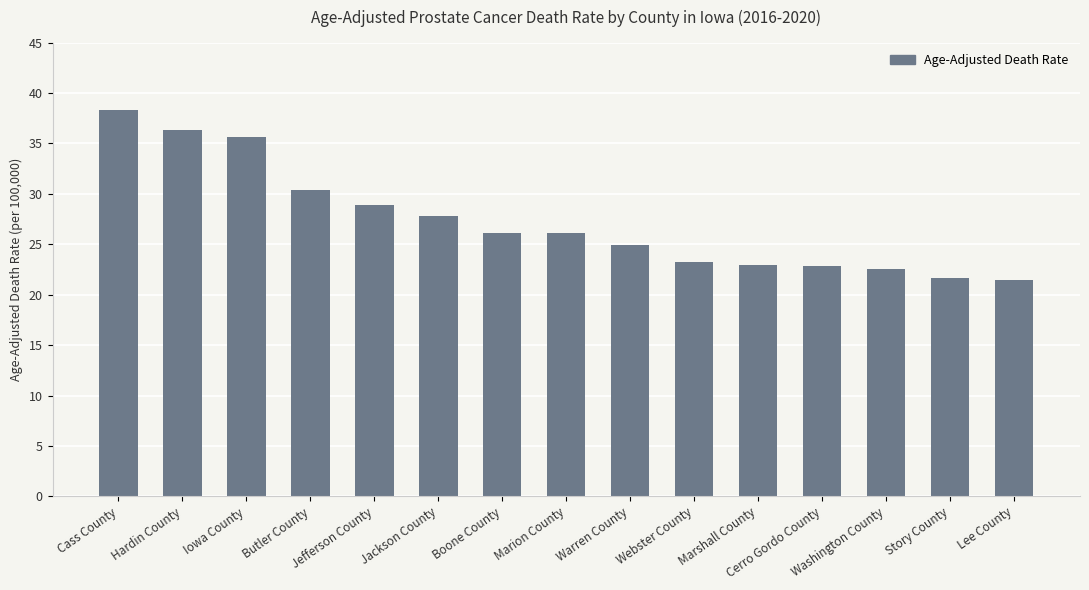

Read the value at Washington County.

22.5